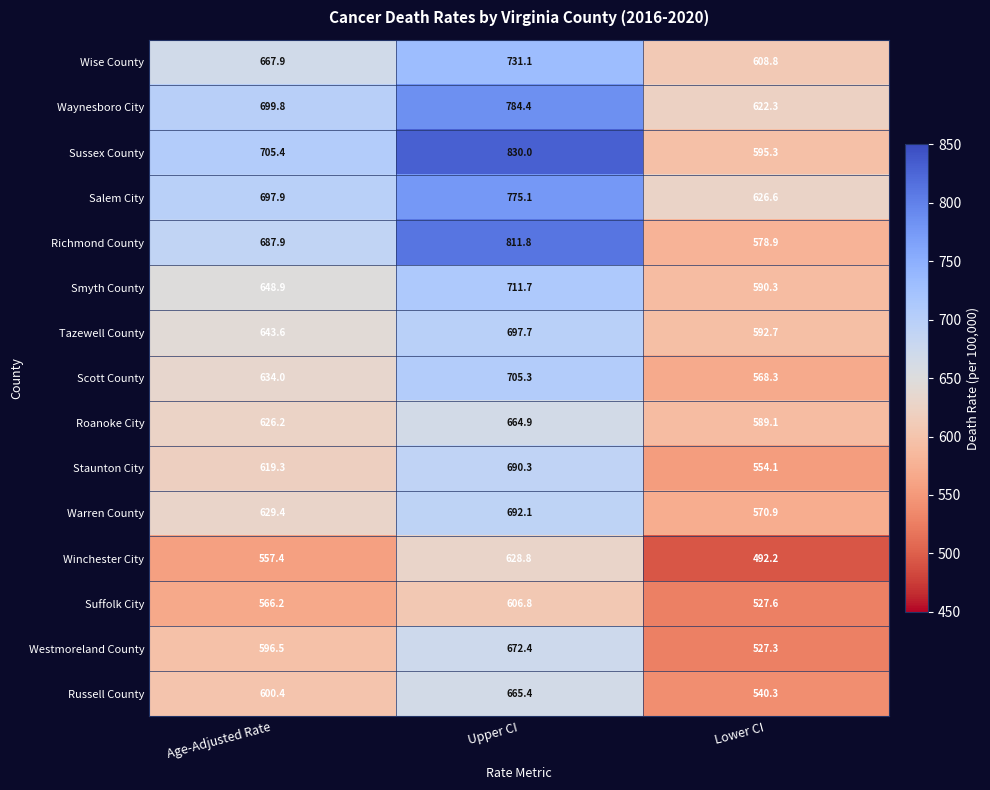

How many categories are shown in the chart?

3